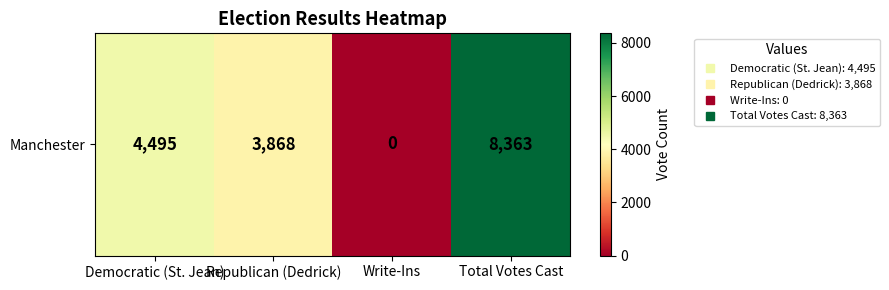

What is the difference between the values at Write-Ins and Total Votes Cast?

8363